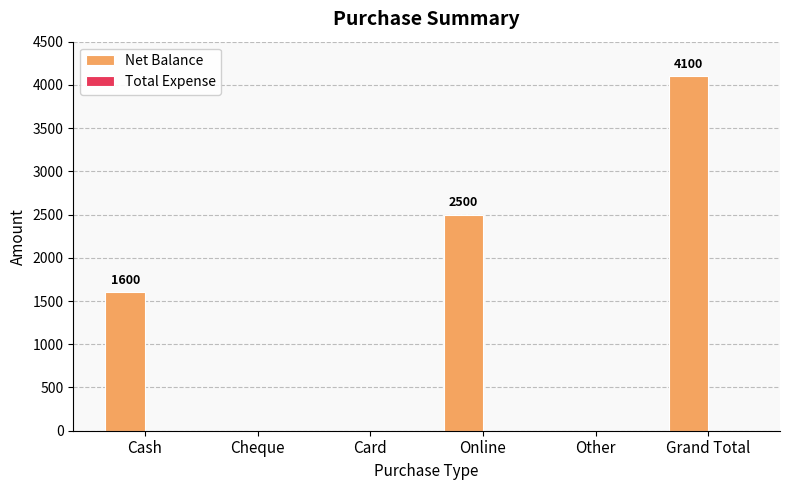

What is the greatest value displayed?

4100